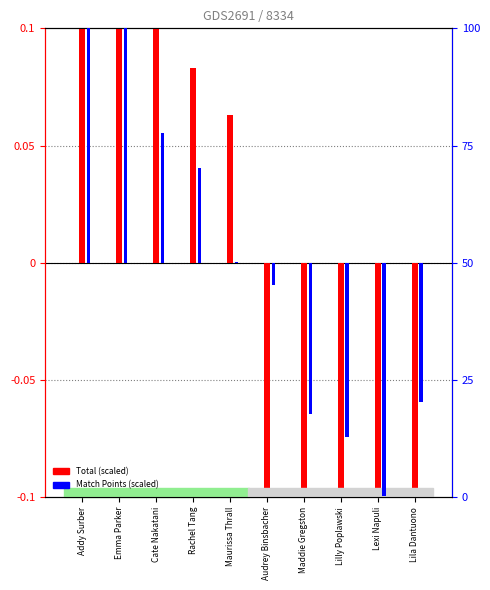

Is it true that Total equals 0.3 at Emma Parker?

True